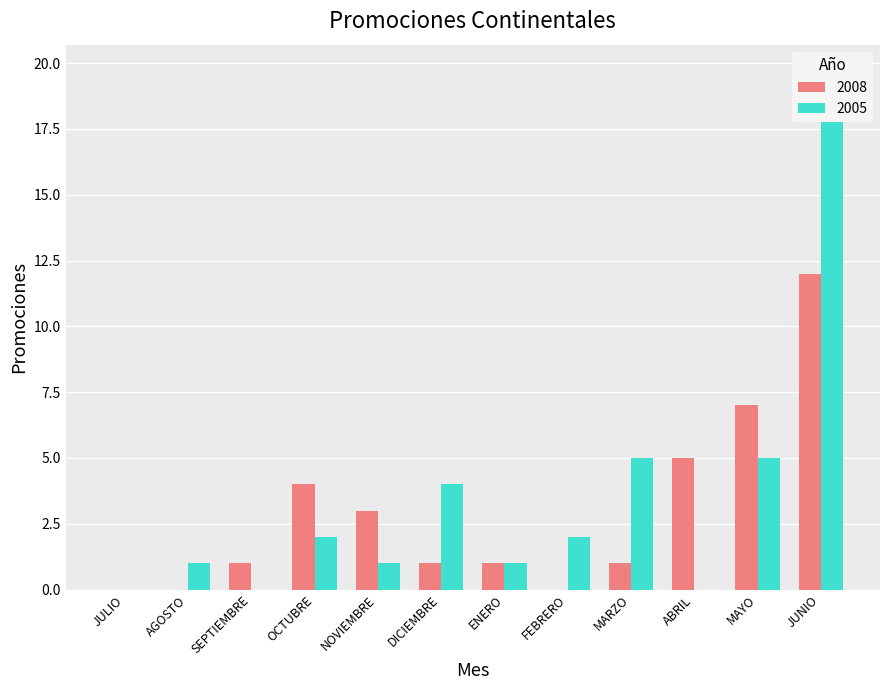

At which label does 2005 reach its peak?

JUNIO